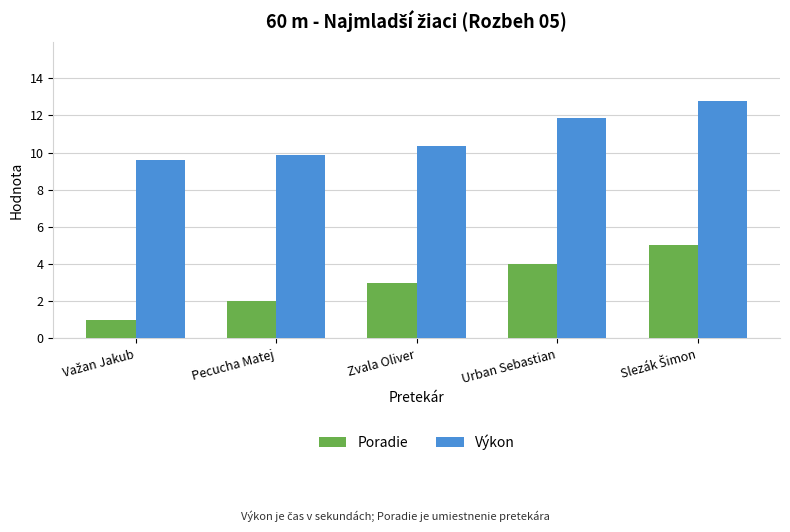

How many values in the Poradie series are below 3?

2